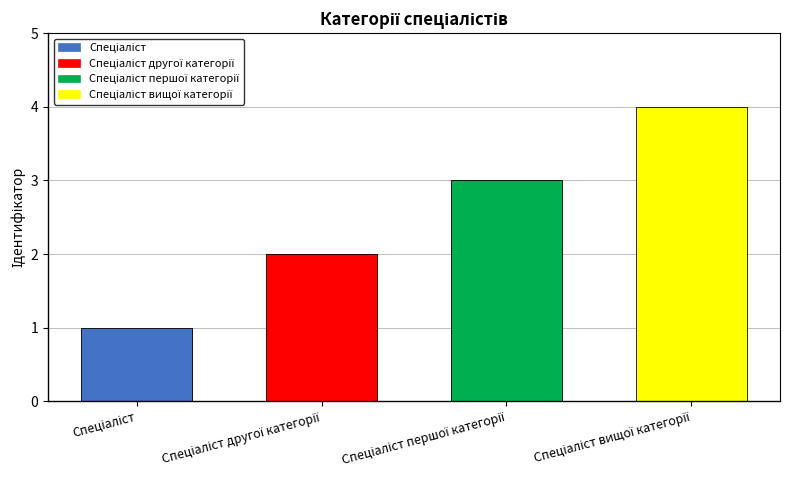

Rank the categories by value from highest to lowest.

Спеціаліст вищої категорії, Спеціаліст першої категорії, Спеціаліст другої категорії, Спеціаліст